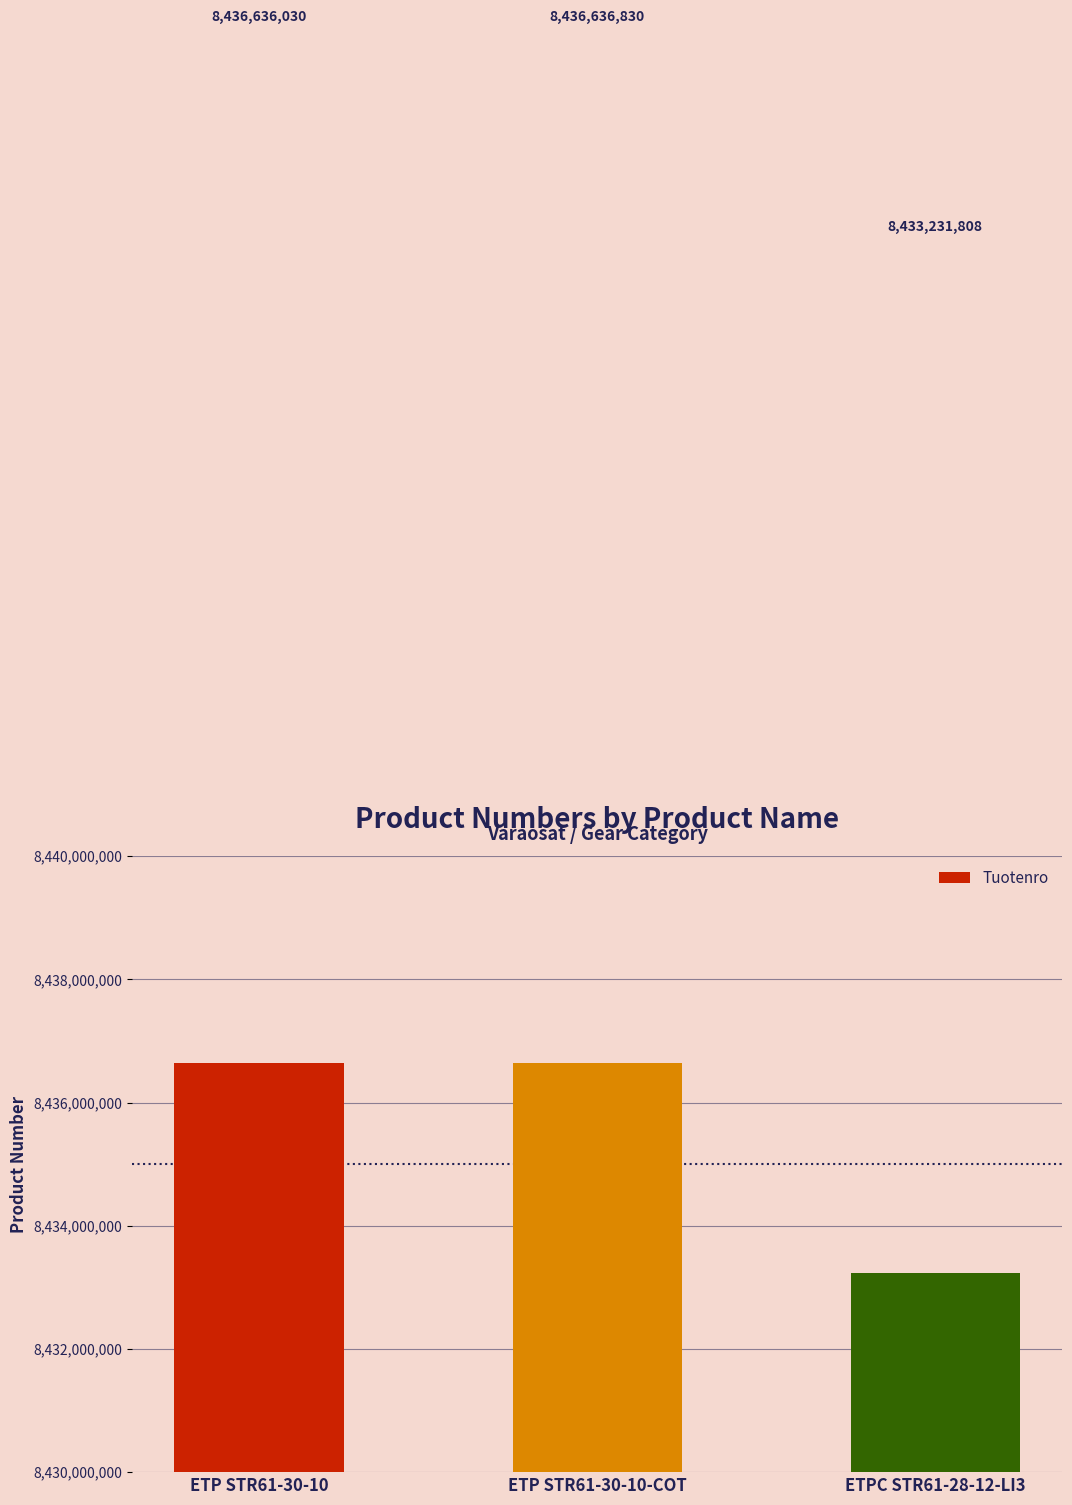

What is the minimum value shown in the chart?

8433231808